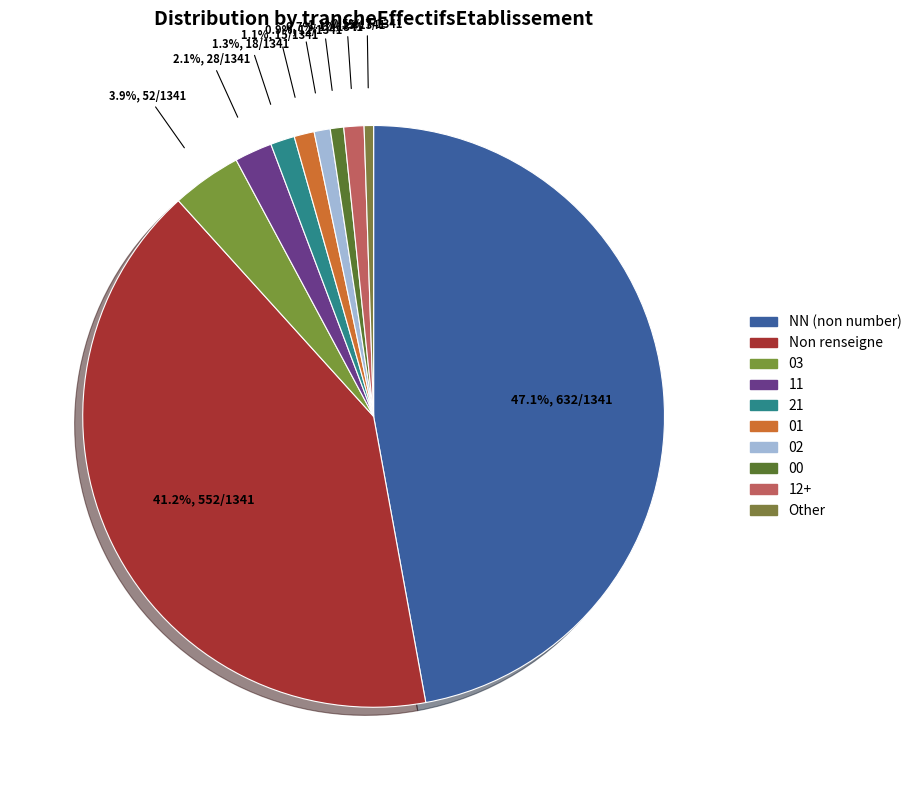

What percentage is the 00 slice, to the nearest percent?

1%